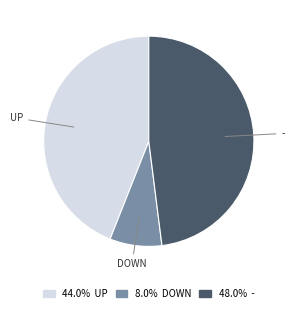

Is there a majority slice in this chart?

No